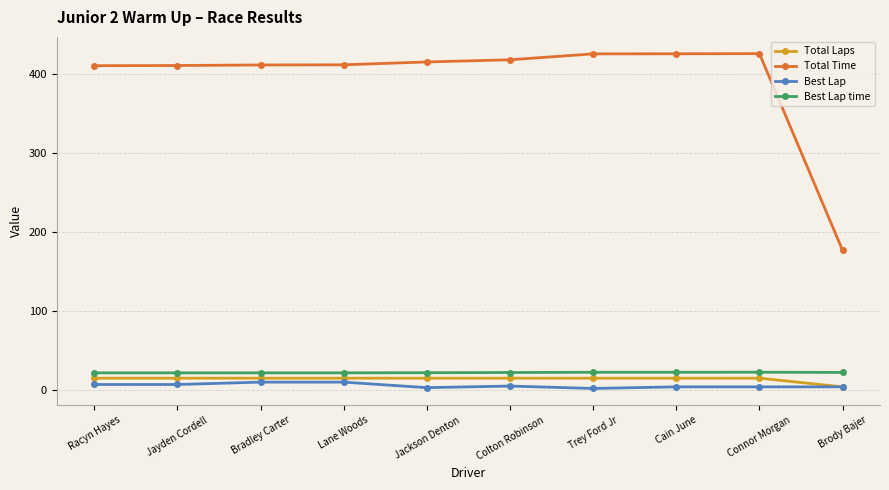

The Best Lap time series shows 21.8 at Jayden Cordell. True or false?

True